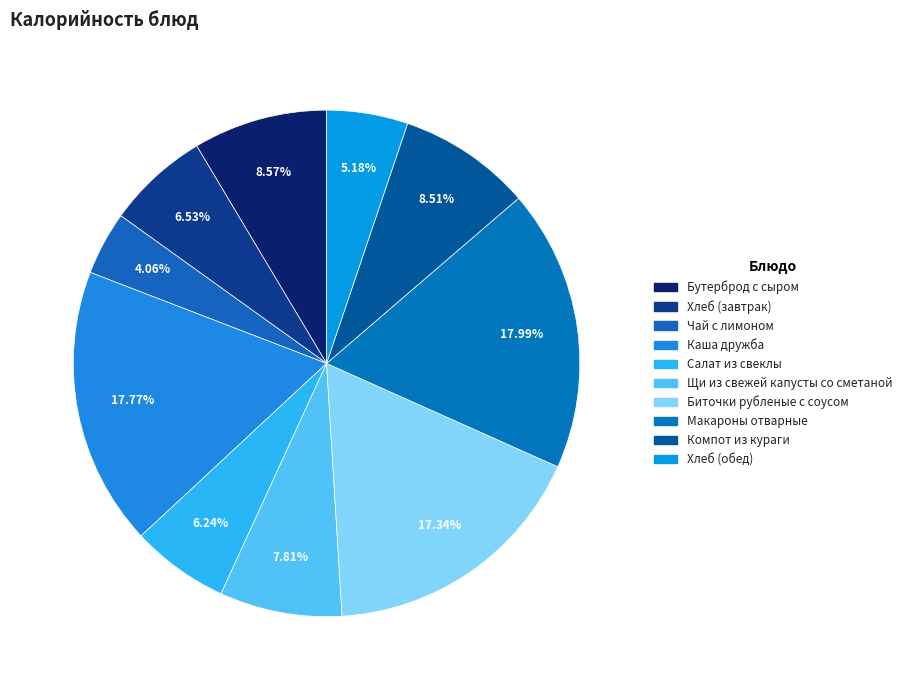

What is the ratio of the value at Салат из свеклы to the value at Чай с лимоном?

1.5